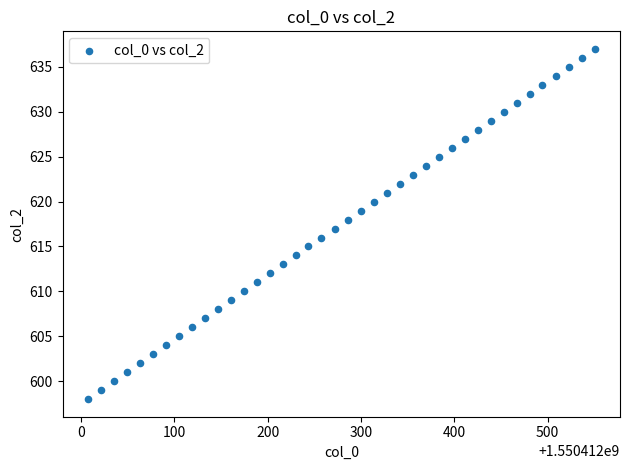

Count the number of points in this scatter plot.

40